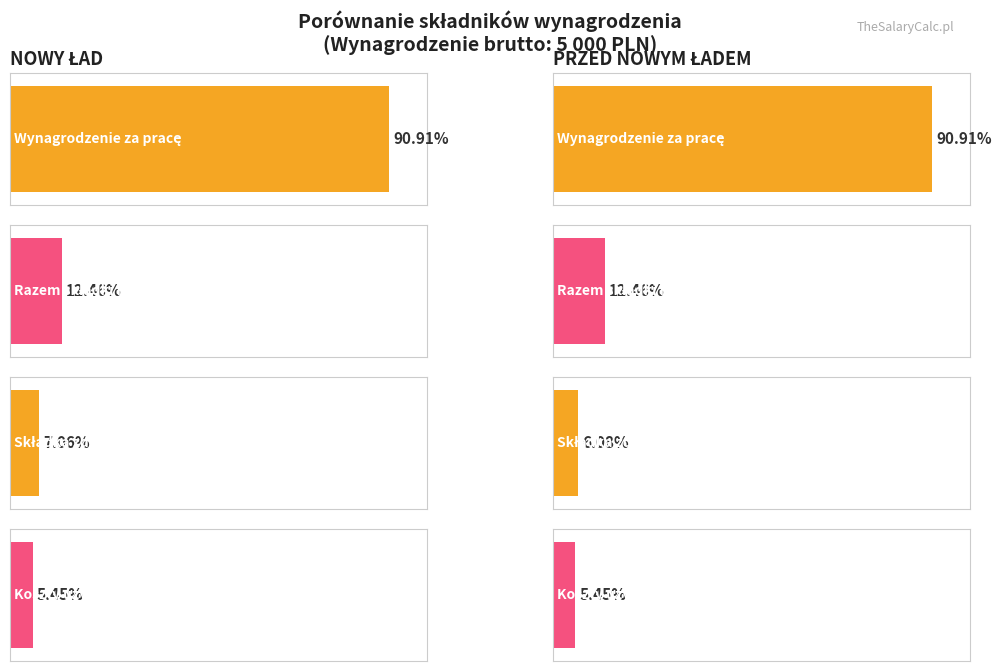

At which category is the sum across all series the highest?

Wynagrodzenie za pracę